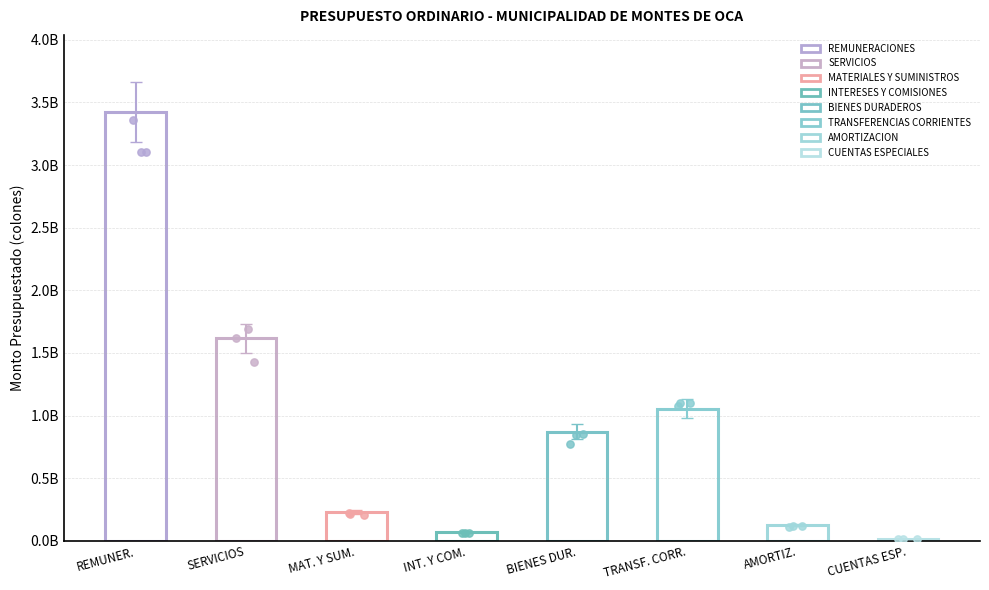

Approximately how many times larger is the value at CUENTAS ESPECIALES compared to INTERESES Y COMISIONES?

0.2